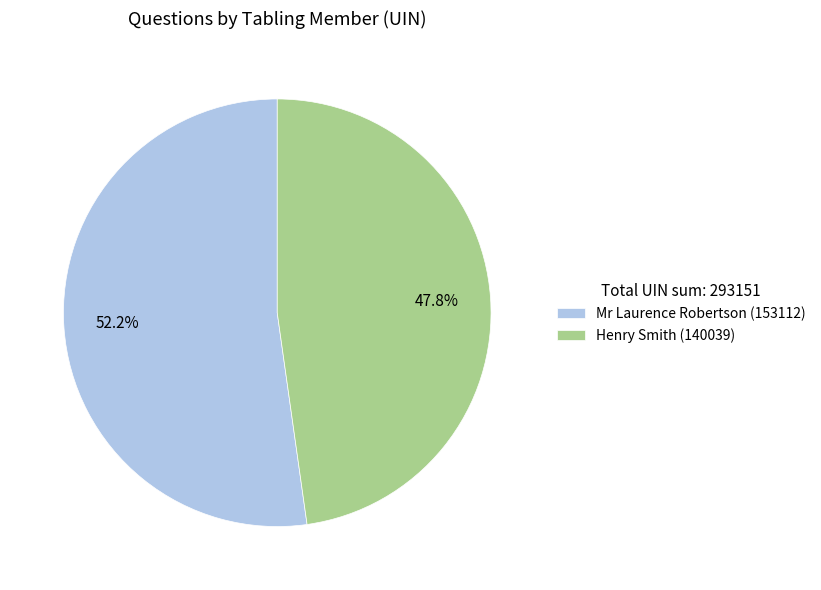

Count the number of slices in the pie.

2